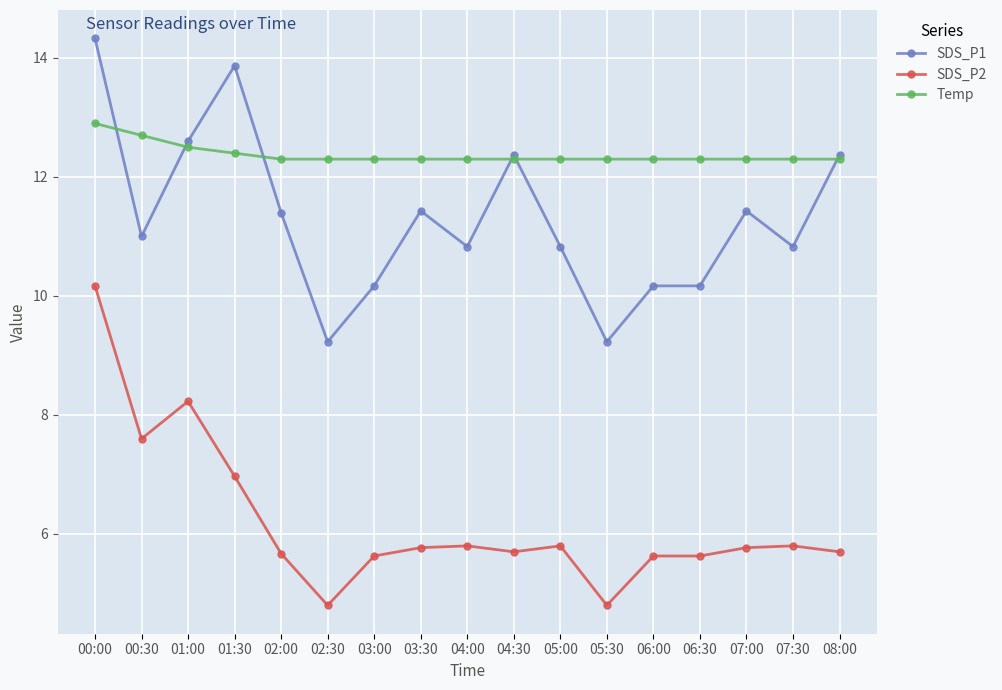

What is the value of the Temp point at the 2nd from the left?

12.7